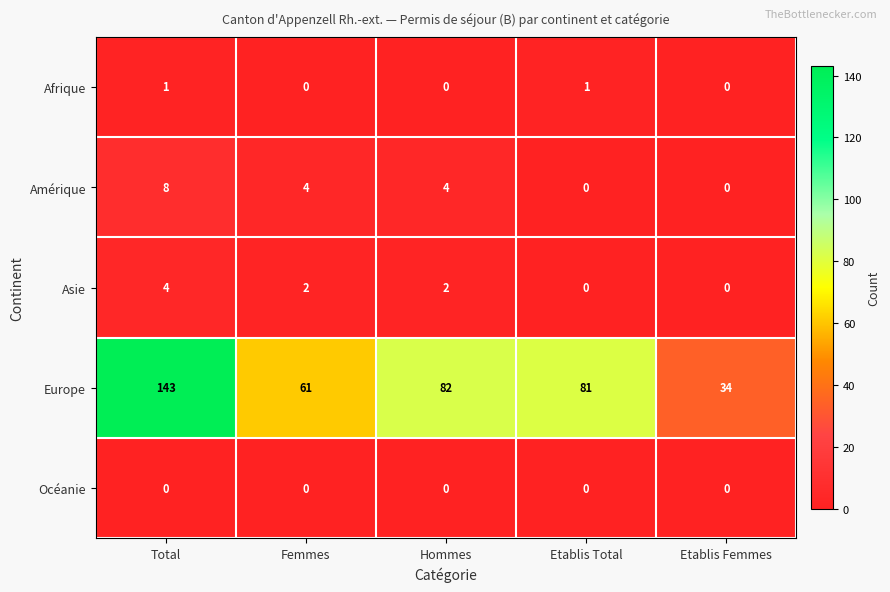

Reading right to left, extract all data points from this chart.

Afrique: Etablis Femmes=0	Etablis Total=1	Hommes=0	Femmes=0	Total=1
Amérique: Etablis Femmes=0	Etablis Total=0	Hommes=4	Femmes=4	Total=8
Asie: Etablis Femmes=0	Etablis Total=0	Hommes=2	Femmes=2	Total=4
Europe: Etablis Femmes=34	Etablis Total=81	Hommes=82	Femmes=61	Total=143
Océanie: Etablis Femmes=0	Etablis Total=0	Hommes=0	Femmes=0	Total=0